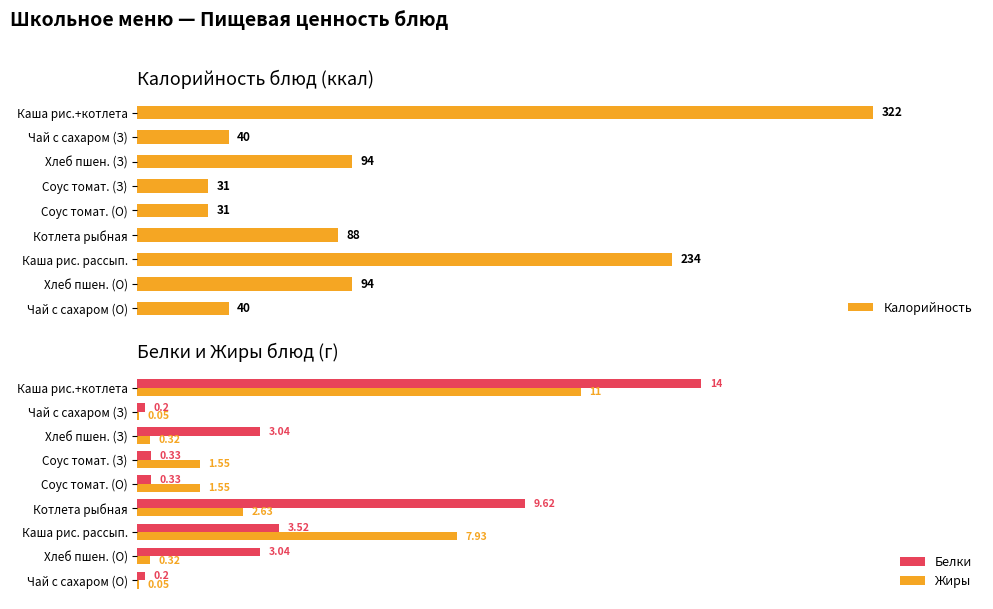

Where is Калорийность nearest to the value 176?

Каша рис. рассып.